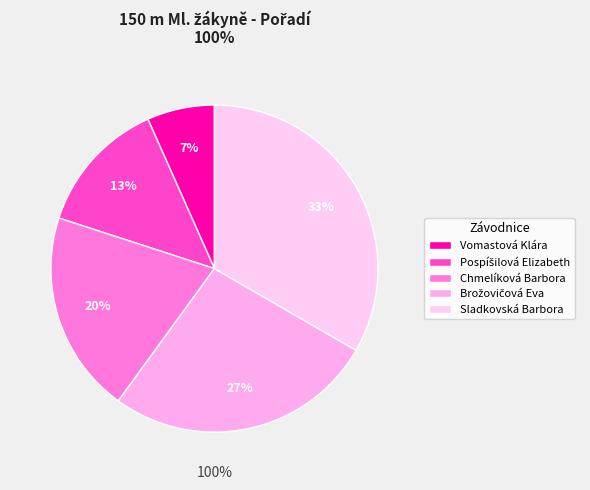

Does Brožovičová Eva account for over 50% of the chart?

No